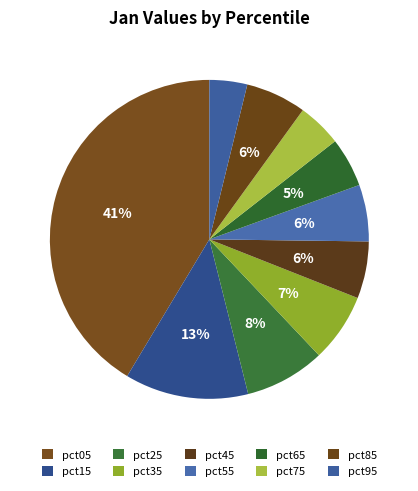

Is the sum of pct45 and pct85 greater than half?

No